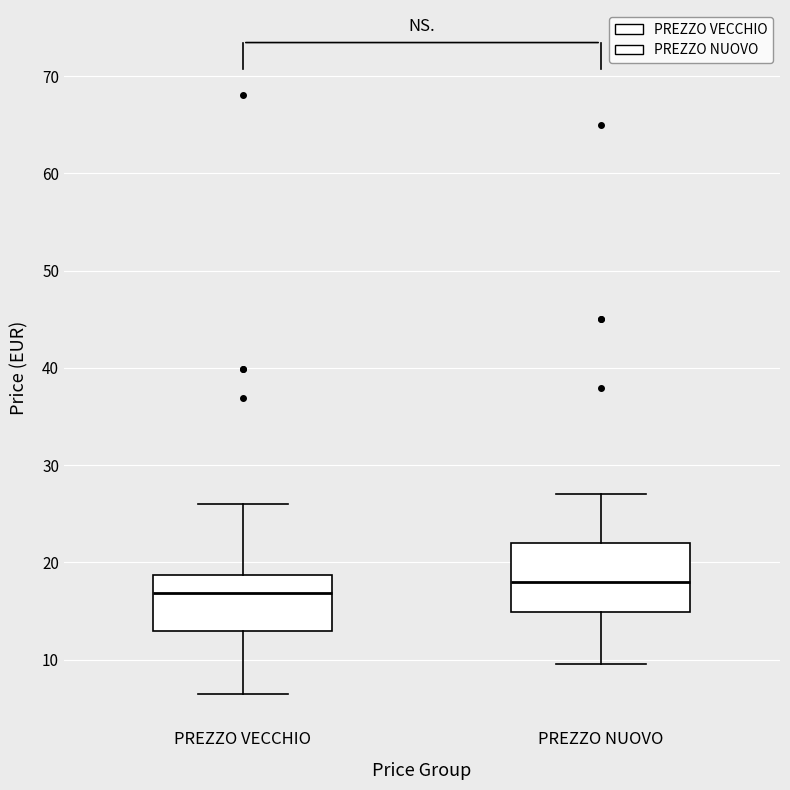

Reading left to right, transcribe this box plot: for each box, give where its median line is, the range the box spans, and where its two whiskers end, as read against the y-axis. The values are not printed on the chart, so give them approximately, as read against the axis.

PREZZO VECCHIO: median 17, box 13 to 19, whiskers 7 to 26
PREZZO NUOVO: median 18, box 15 to 22, whiskers 10 to 27